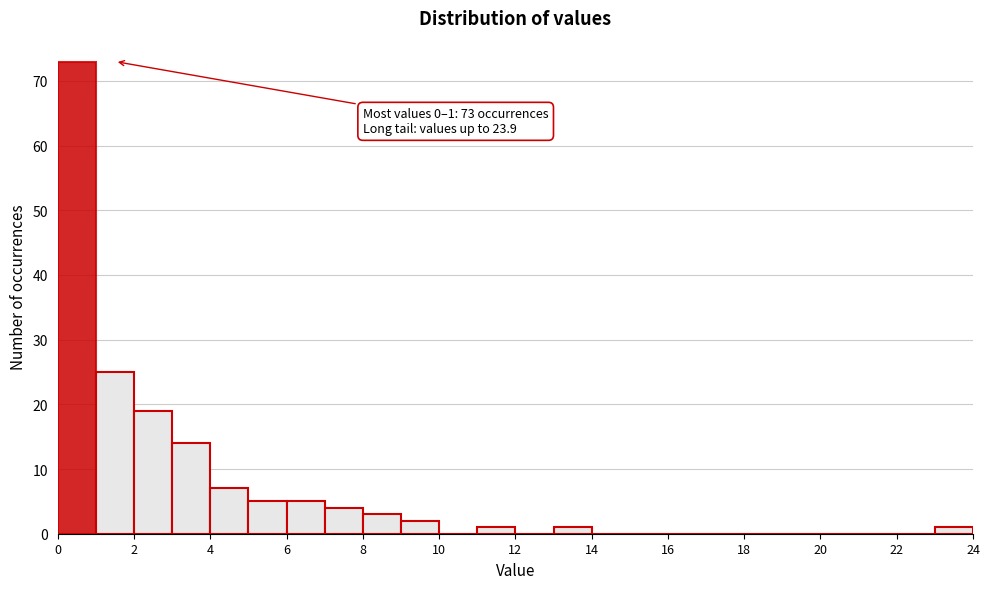

Over which range of the x-axis is the bar tallest?

0 to 1